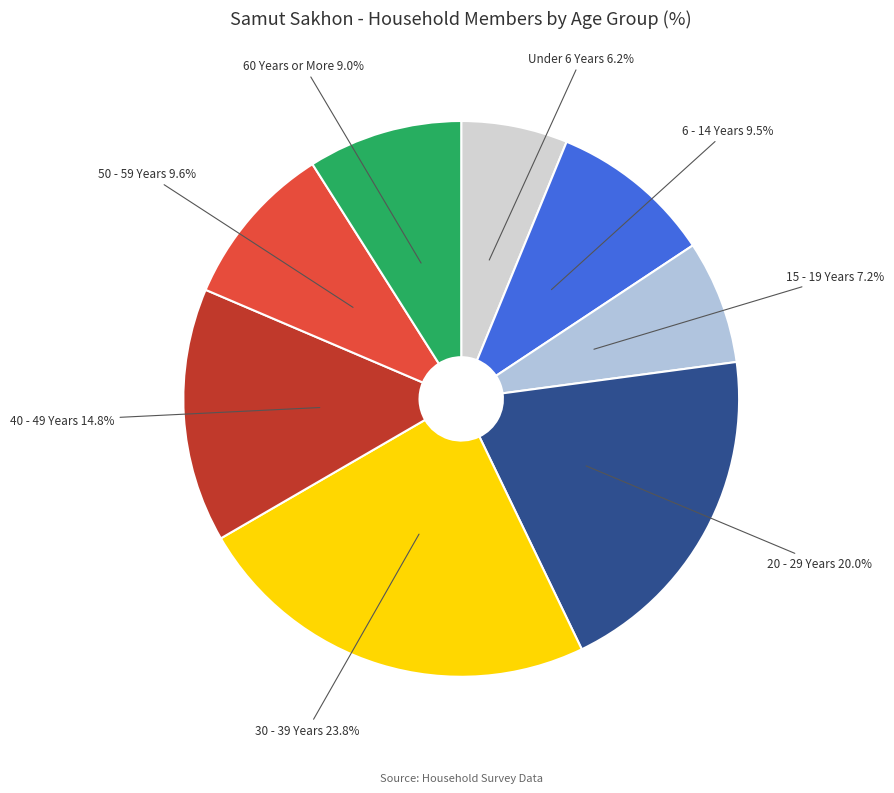

How many segments does this pie chart have?

8